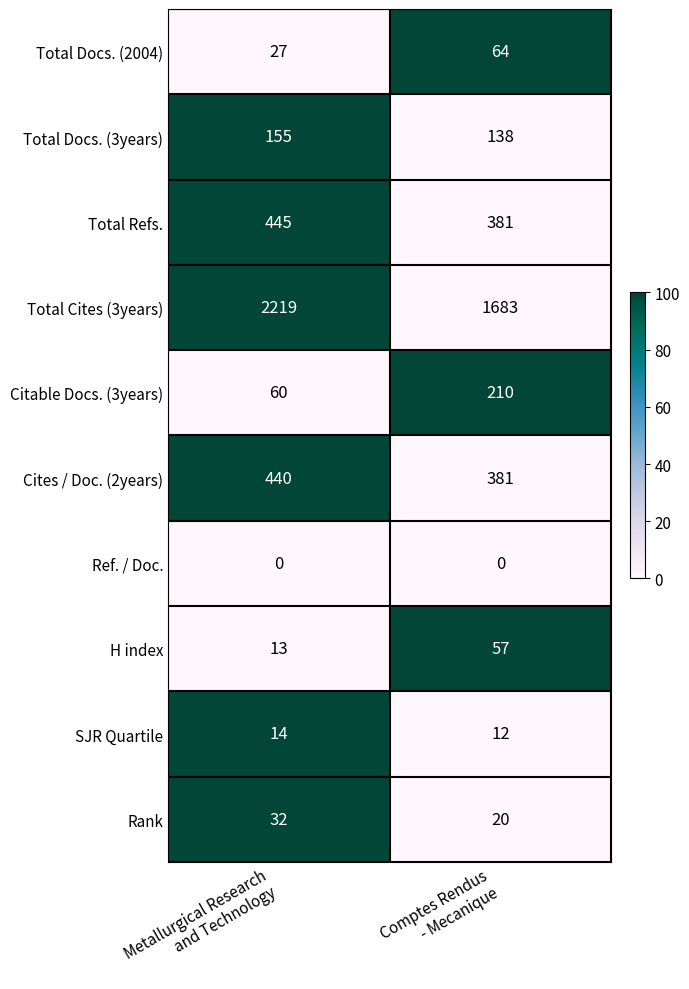

What is the difference between the highest and lowest values at Metallurgical Research
and Technology?

2219